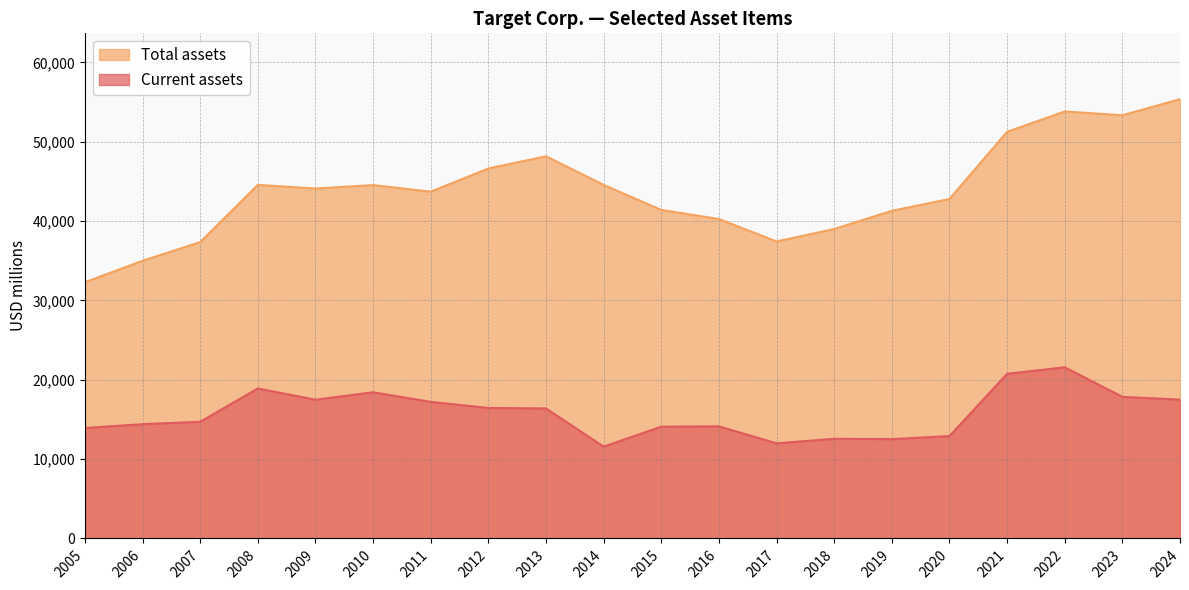

How many lines are shown in the chart?

2